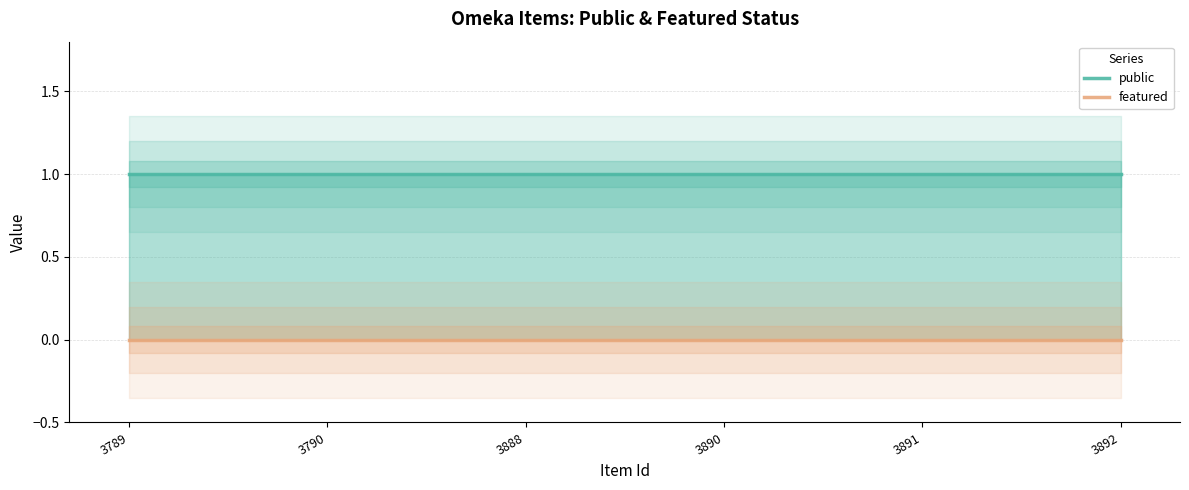

Does the chart display data point markers on the line(s)?

No